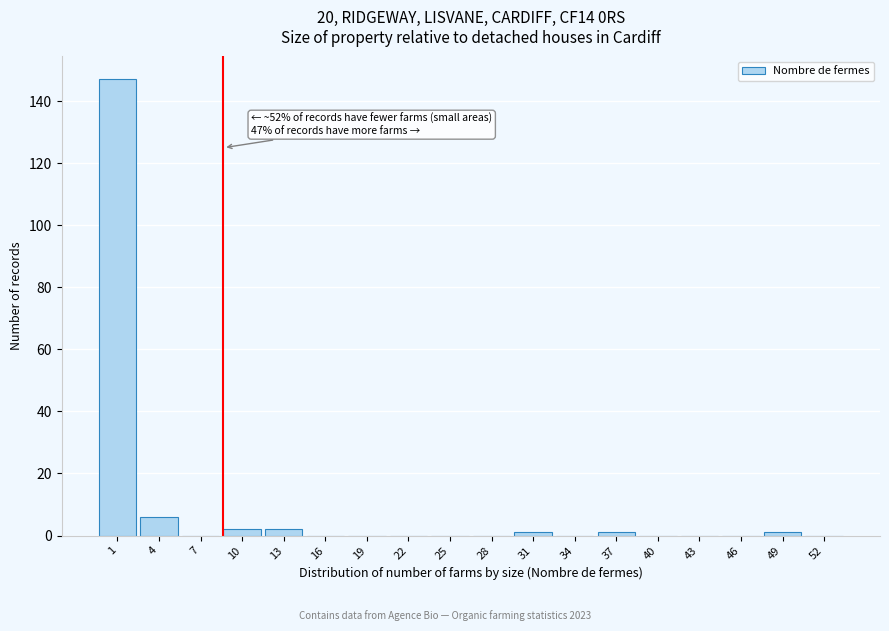

Reading left to right, extract all data points from this chart.

1=147	4=6	7=0	10=2	13=2	16=0	19=0	22=0	25=0	28=0	31=1	34=0	37=1	40=0	43=0	46=0	49=1	52=0